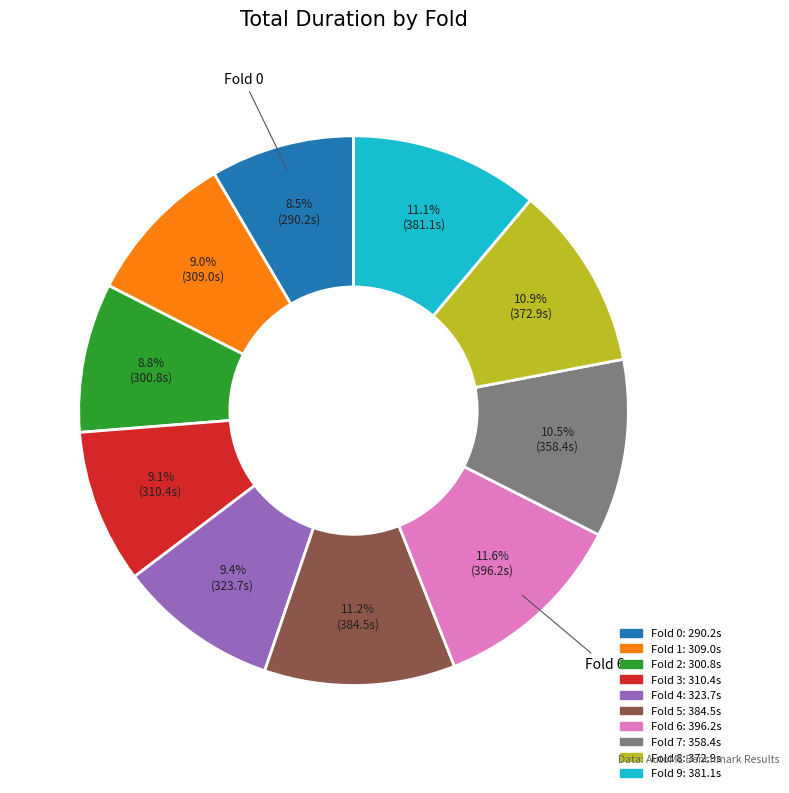

Is there a majority slice in this chart?

No